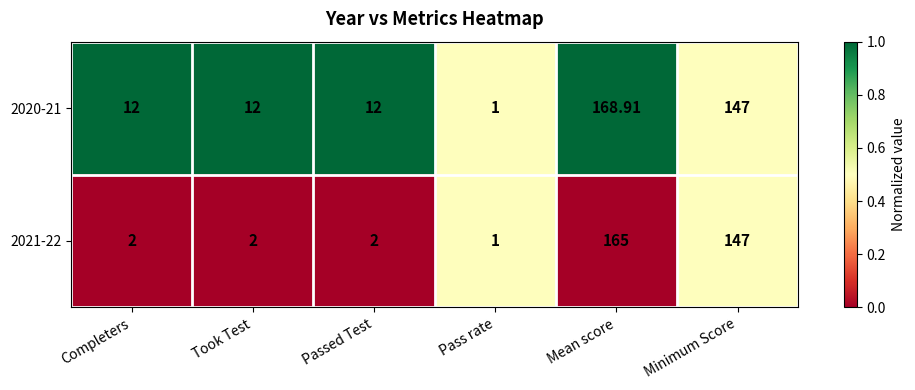

At which label does 2020-21 reach its minimum?

Pass rate